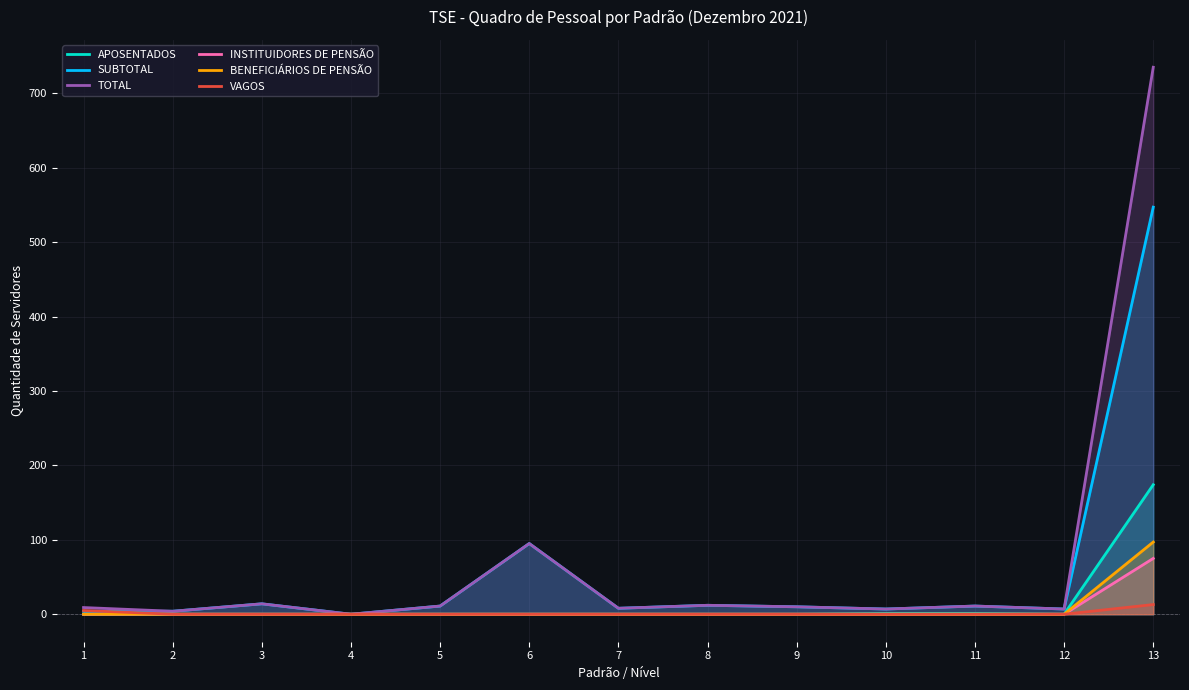

How many lines are shown in the chart?

6